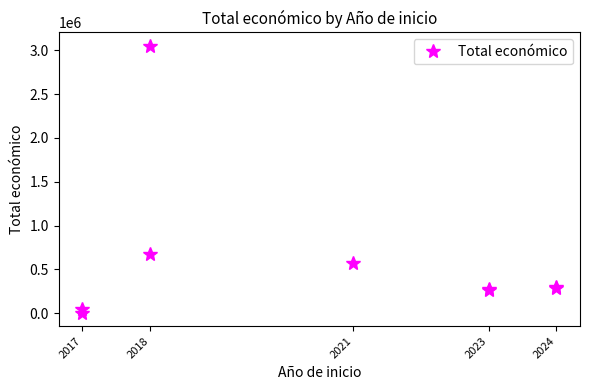

What is the ratio of the value at 2024 to the value at 2017?

61.5